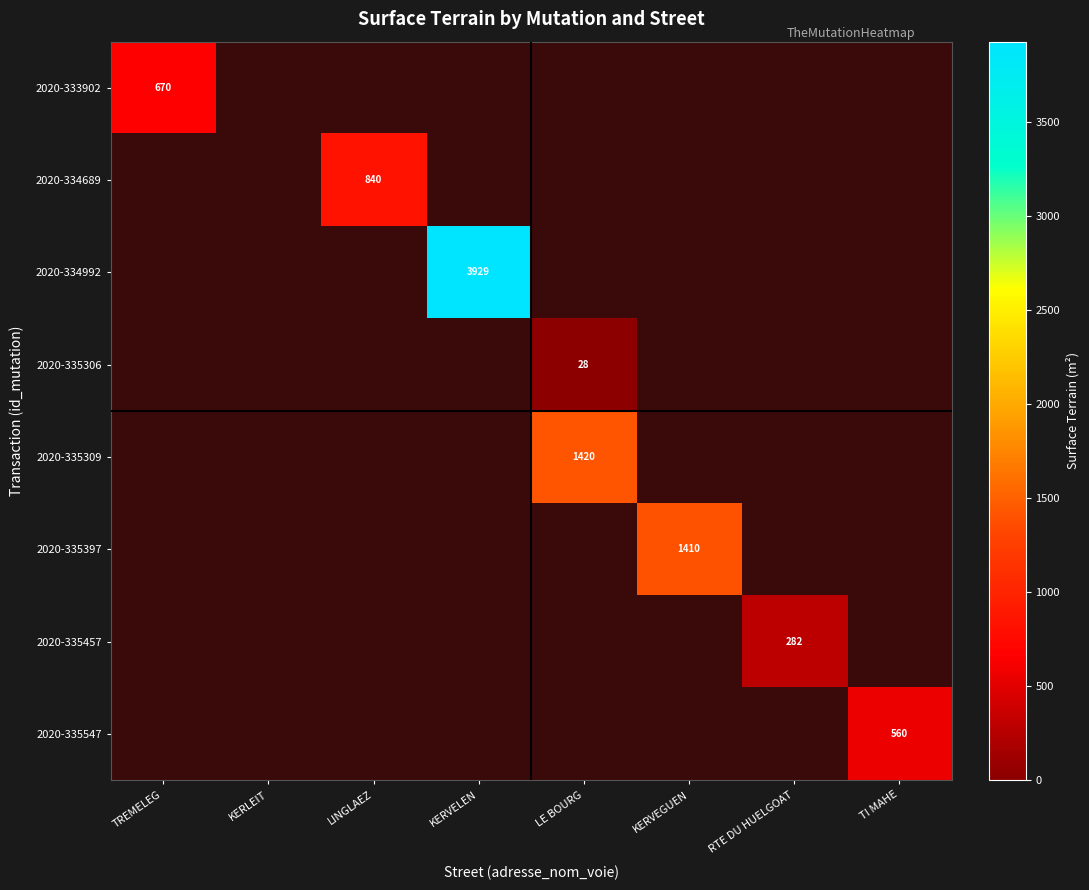

What is the maximum value shown in the chart?

3929.0